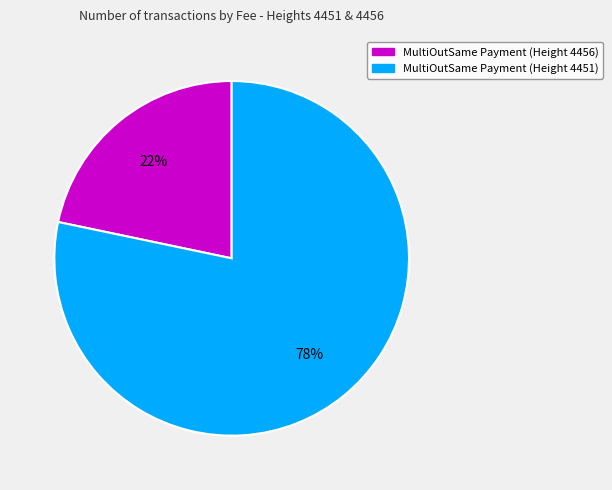

What is the ratio of the value at MultiOutSame Payment (Height 4456) to the value at MultiOutSame Payment (Height 4451)?

0.3